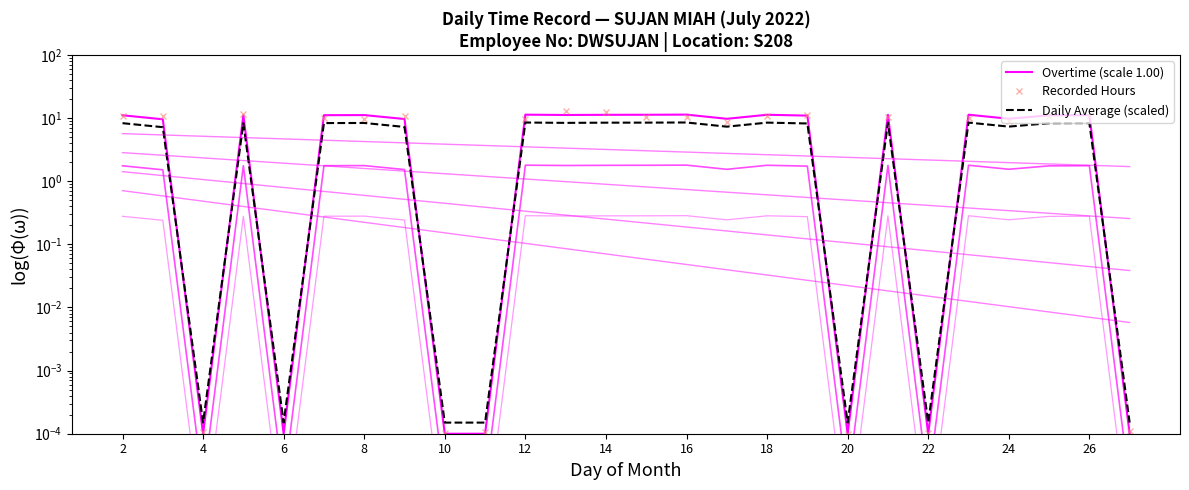

How many values in the Overtime (scale 1.00) series exceed 11?

14